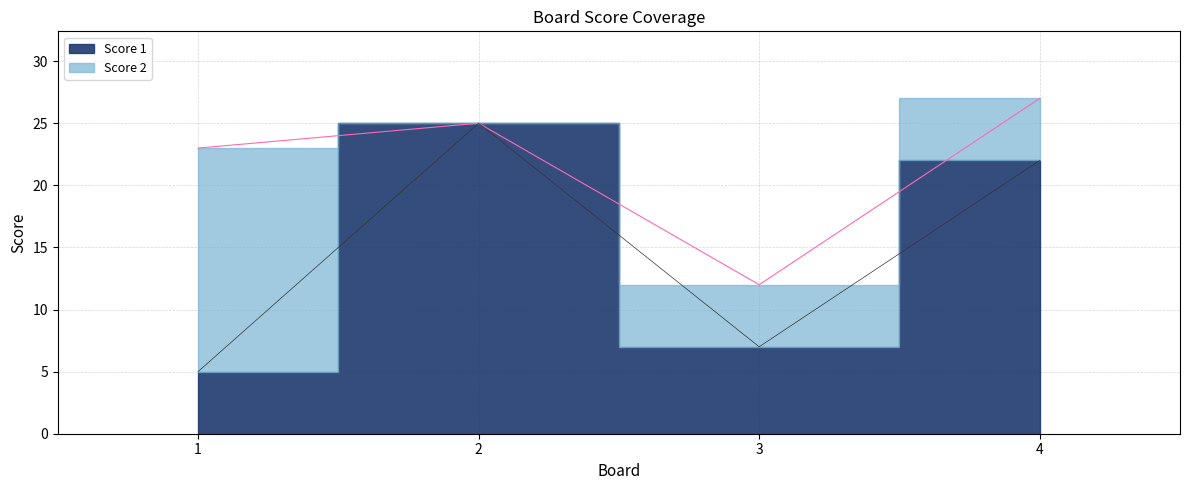

Count the values in the range 7 to 25.

3